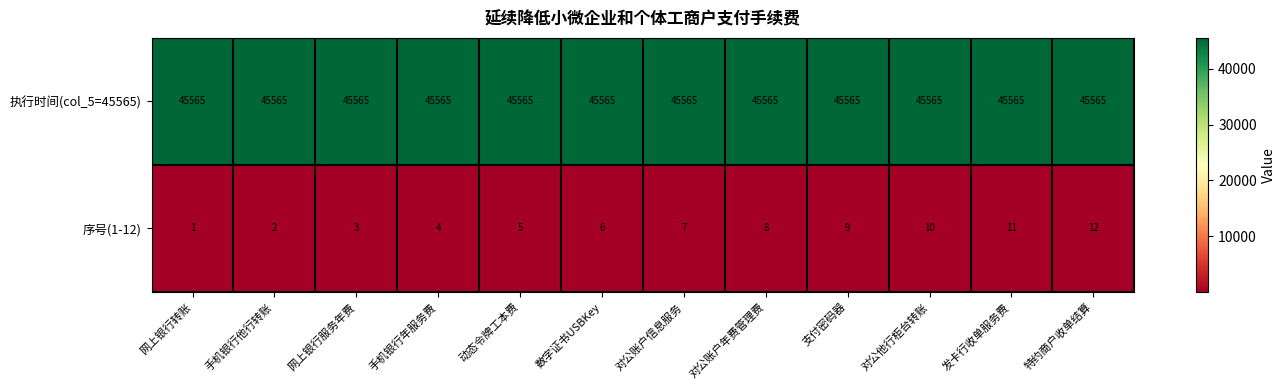

Which series has the largest total across all categories?

执行时间(col_5=45565)